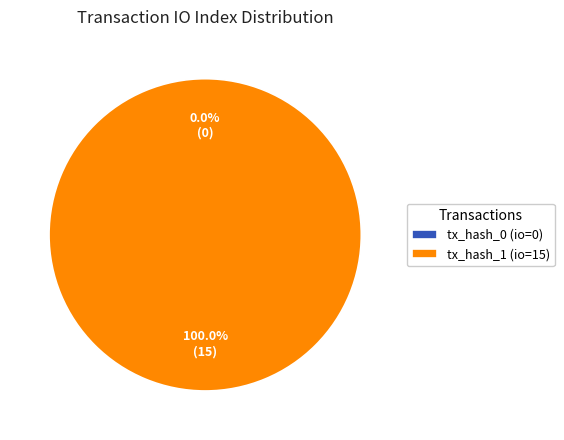

Rank the categories by value from lowest to highest.

tx_hash_0 (io=0), tx_hash_1 (io=15)